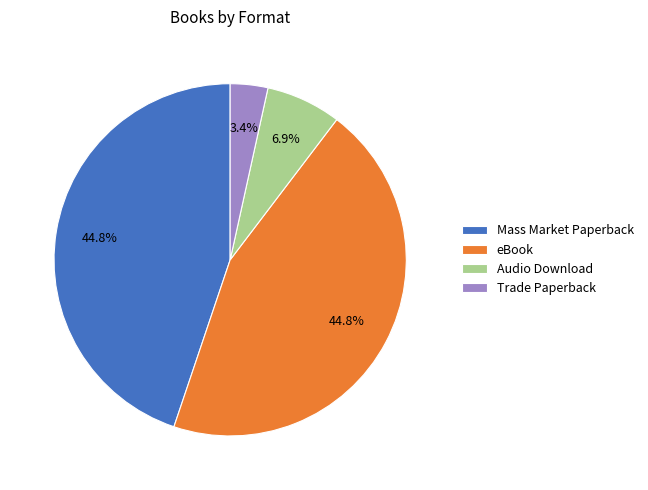

Combined, do Trade Paperback and Audio Download account for over 50%?

No